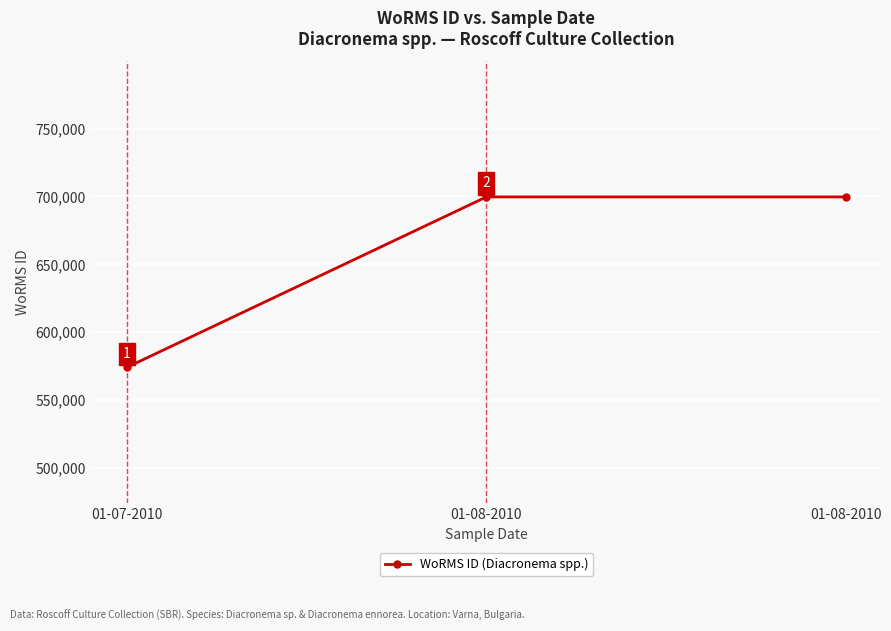

Reading left to right, list all the values displayed in this chart.

573853	699620	699620